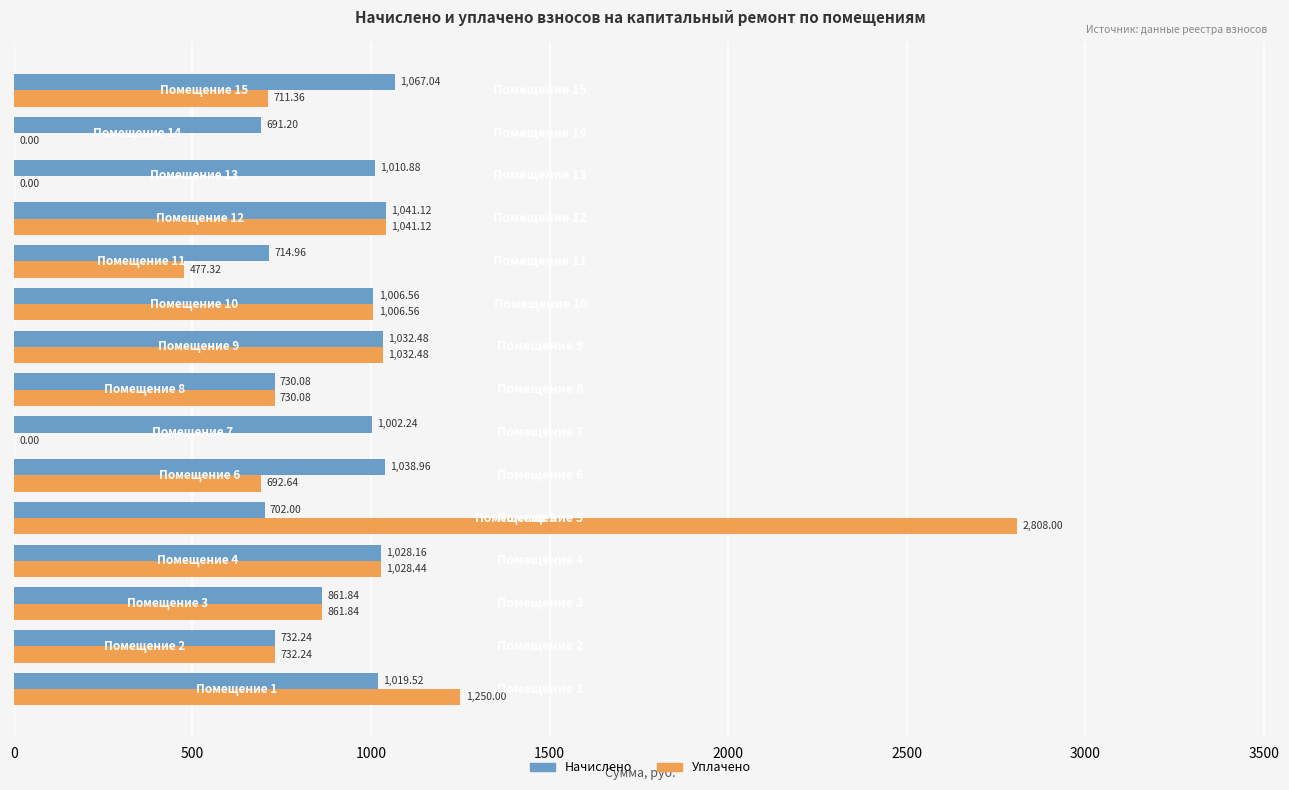

Which series changed the most between Помещение 12 and Помещение 14?

Уплачено